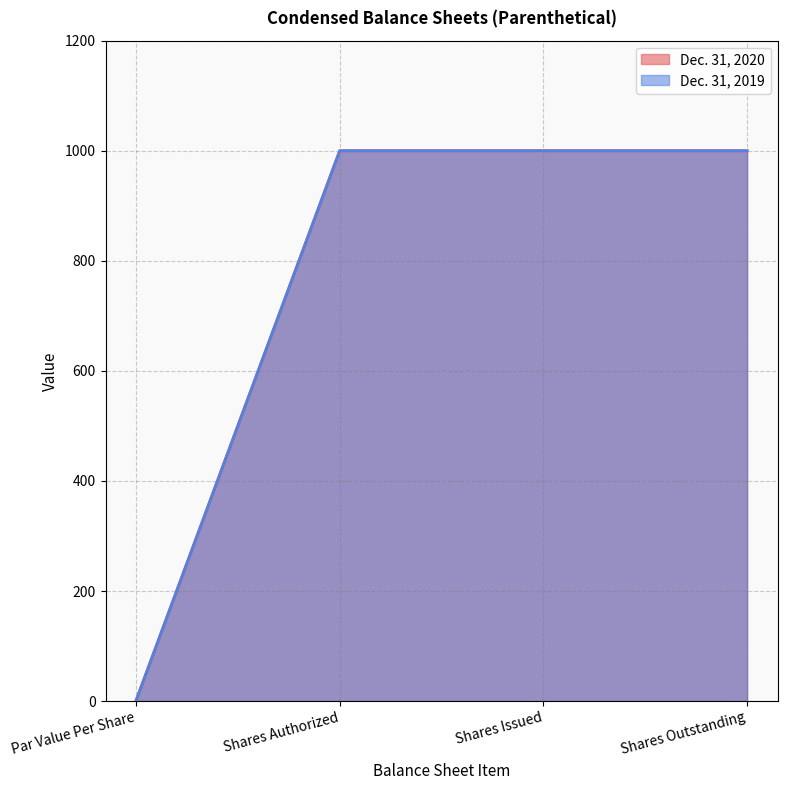

Is the value of Dec. 31, 2019 at Shares Issued greater than the value of Dec. 31, 2020 at Shares Authorized?

No